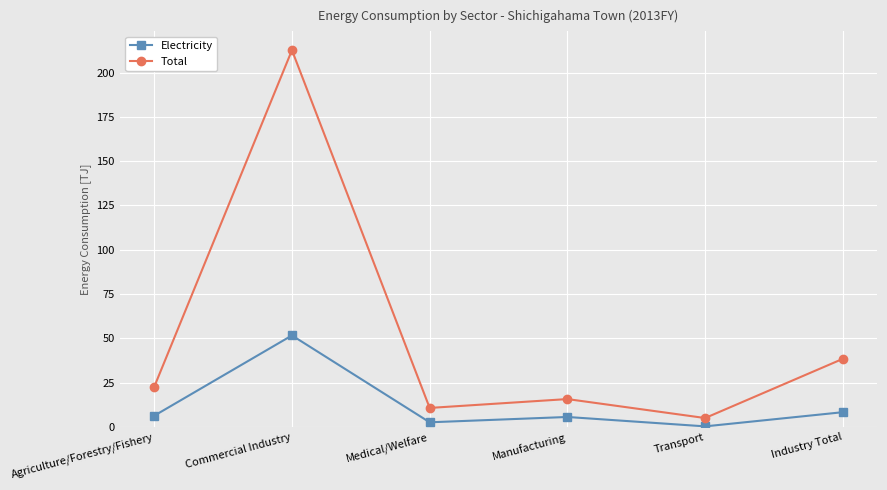

The value of Electricity at Commercial Industry is 28.3. True or false?

False